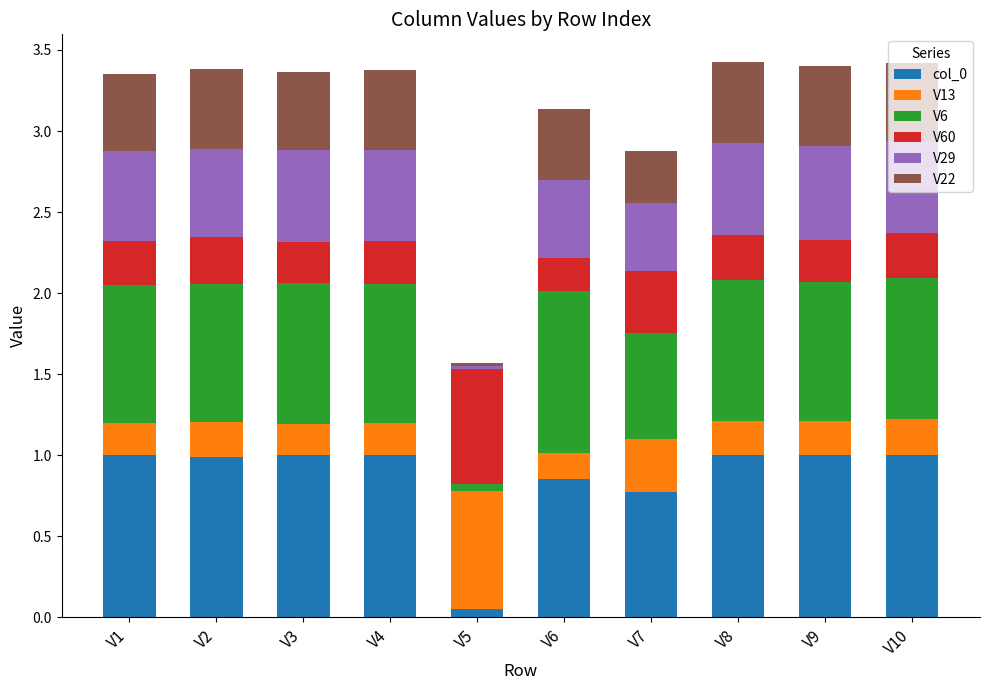

Count the number of categories in the chart.

10